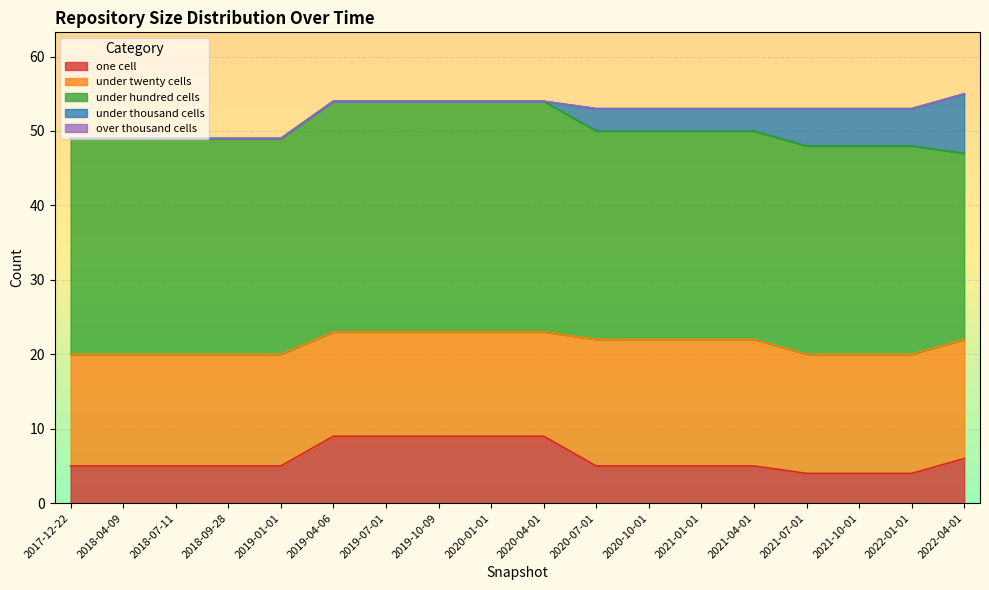

How many under_thousand_cells values are between 0 and 3?

14